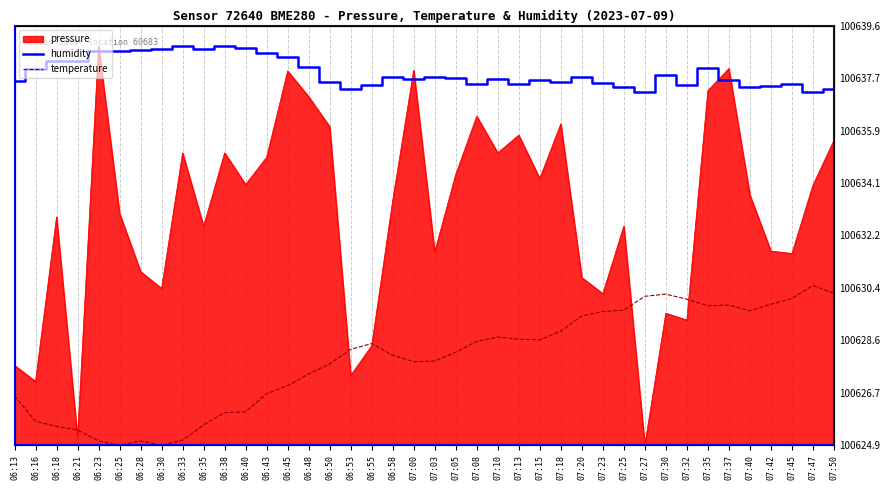

What is the value of the temperature point at the 17th from the left?

3.5